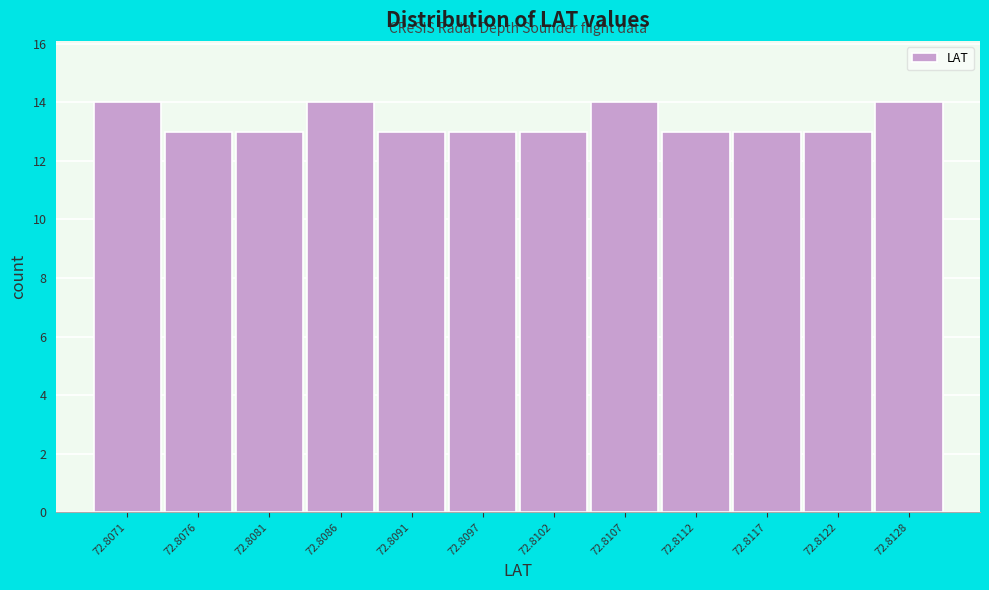

Reading right to left, extract all data points from this chart.

14	13	13	13	14	13	13	13	14	13	13	14